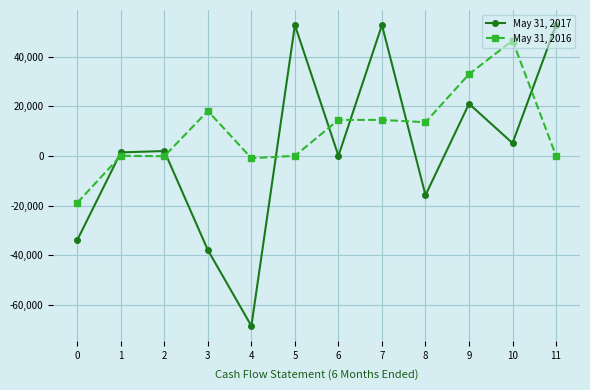

Count the number of data series in this chart.

2